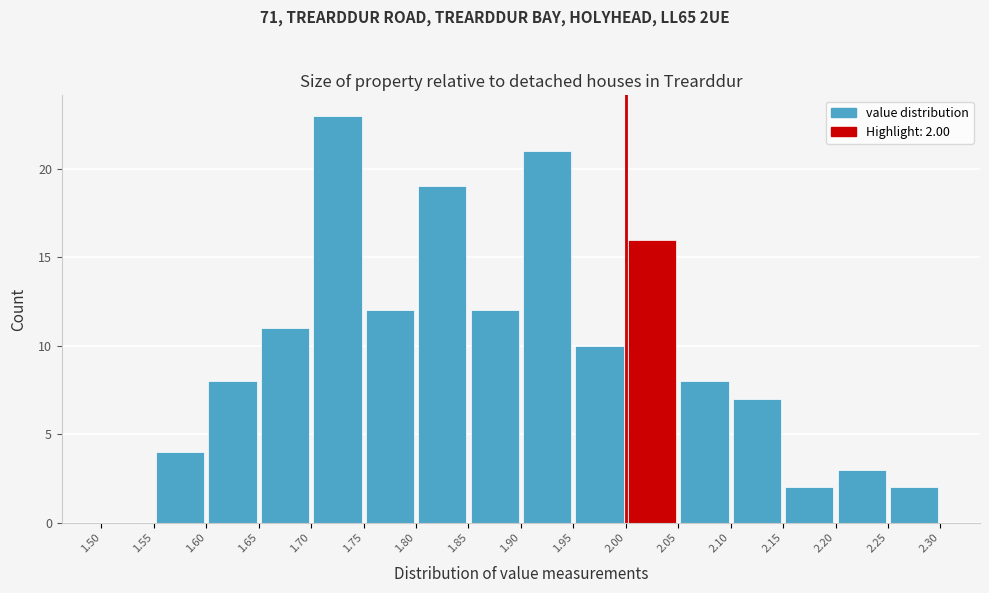

Over which range of the x-axis is the bar tallest?

1.70 to 1.75